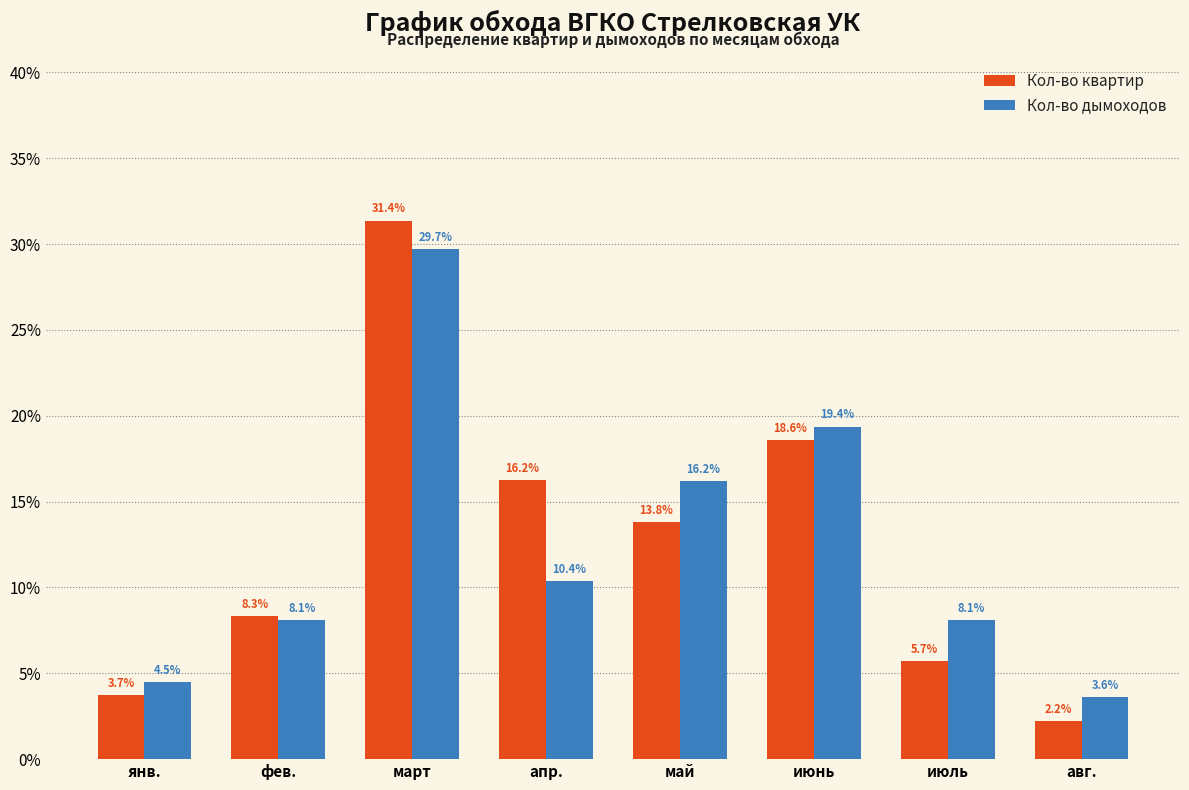

Reading right to left, list all the values displayed in this chart.

Кол-во квартир: авг.=2.2	июль=5.7	июнь=18.6	май=13.8	апр.=16.2	март=31.4	фев.=8.3	янв.=3.7
Кол-во дымоходов: авг.=3.6	июль=8.1	июнь=19.4	май=16.2	апр.=10.4	март=29.7	фев.=8.1	янв.=4.5